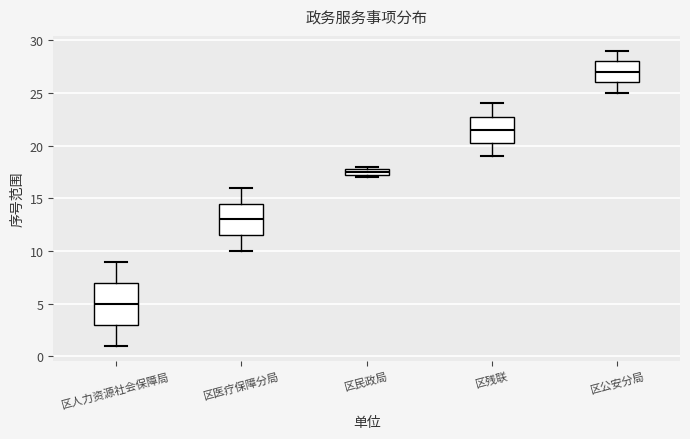

Which box is the tallest, from its lower edge to its upper edge?

区人力资源社会保障局